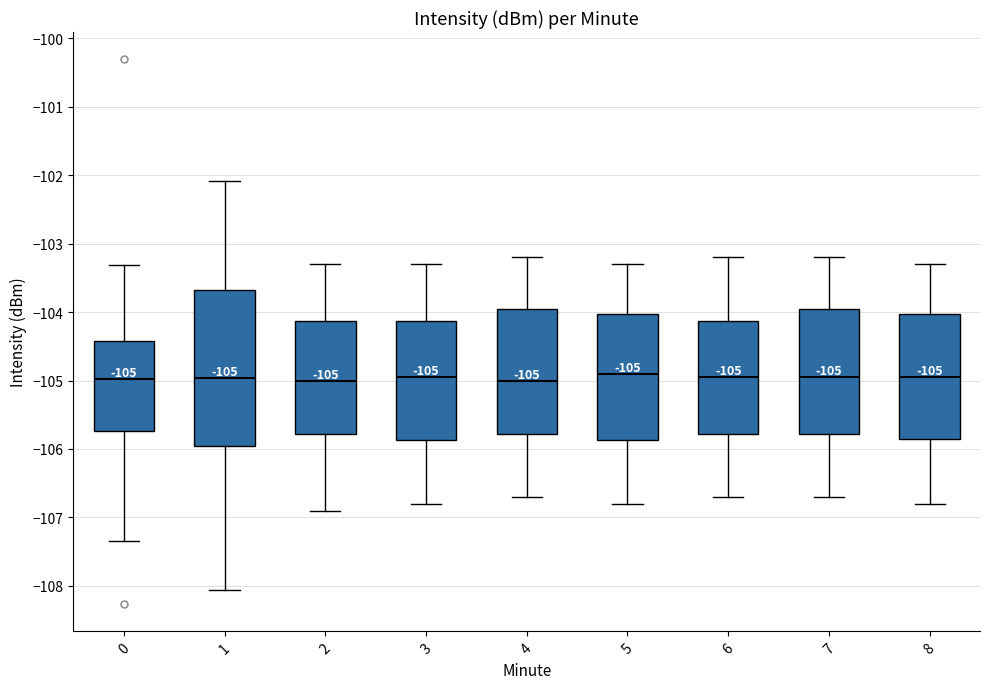

Which box is the tallest, from its lower edge to its upper edge?

1